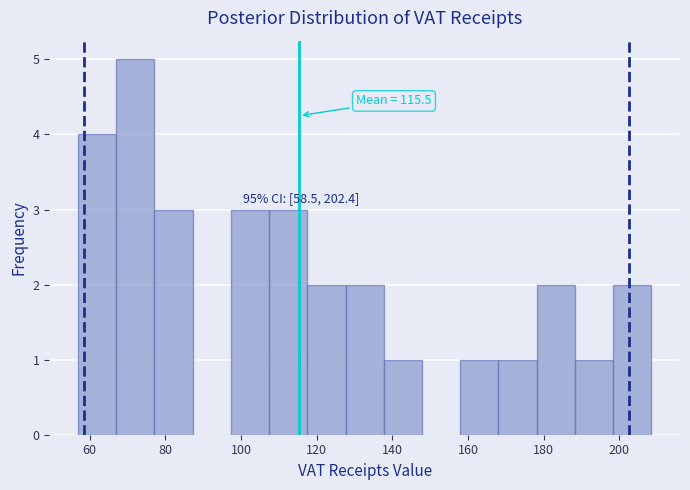

Over which range of the x-axis is the bar tallest?

68 to 78